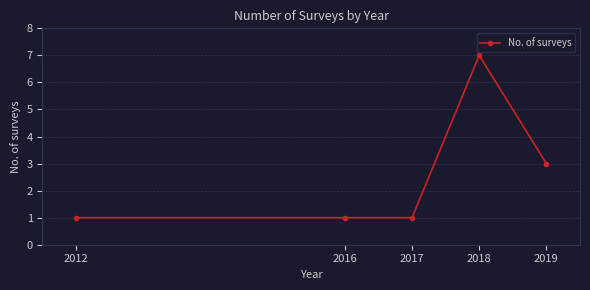

Reading left to right, extract all data points from this chart.

2012=1	2016=1	2017=1	2018=7	2019=3